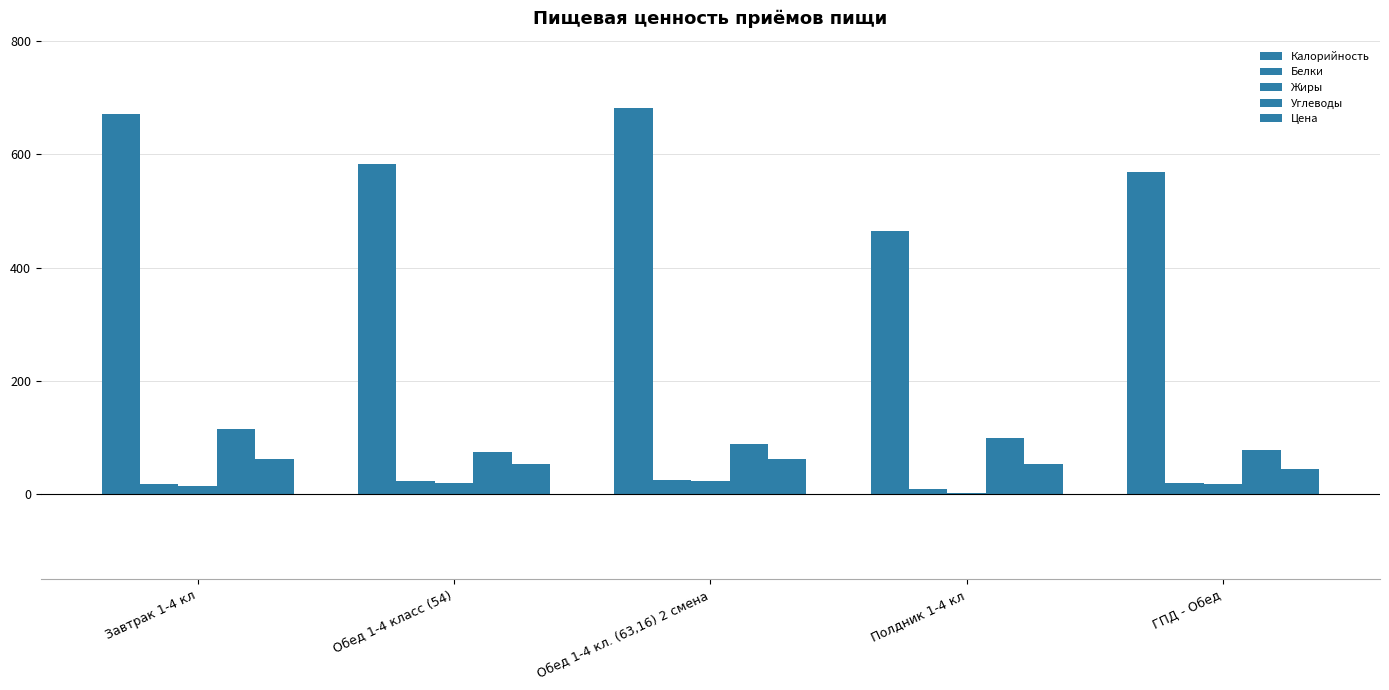

Which series has the largest total across all categories?

Калорийность